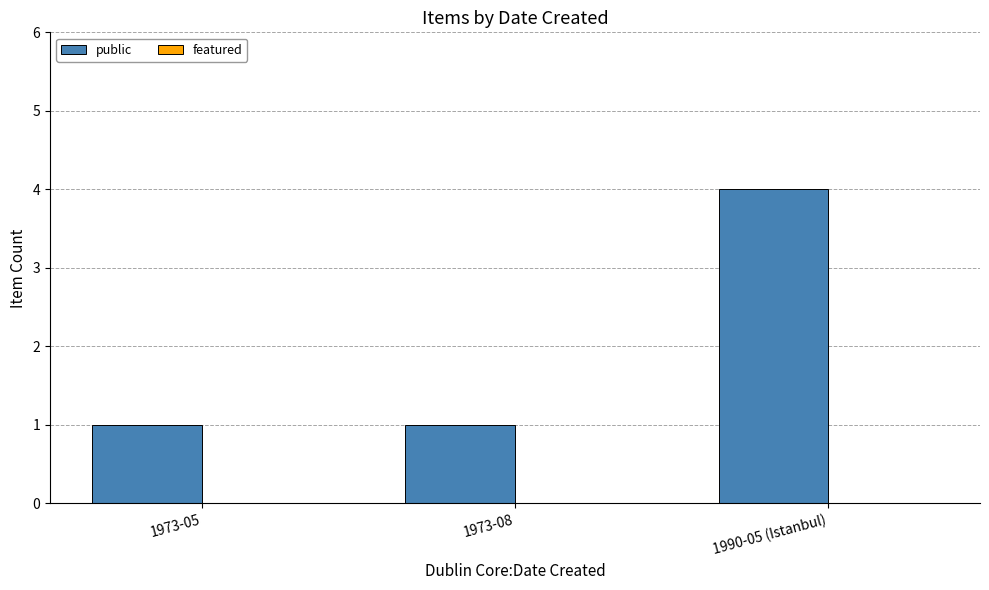

What is the greatest value displayed?

4